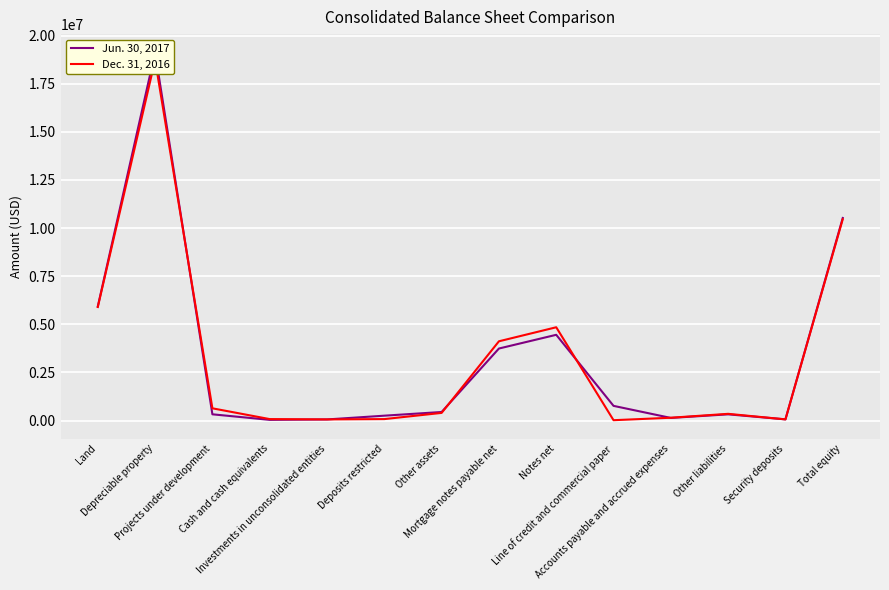

True or false: Jun. 30, 2017 and Dec. 31, 2016 intersect in this chart.

True